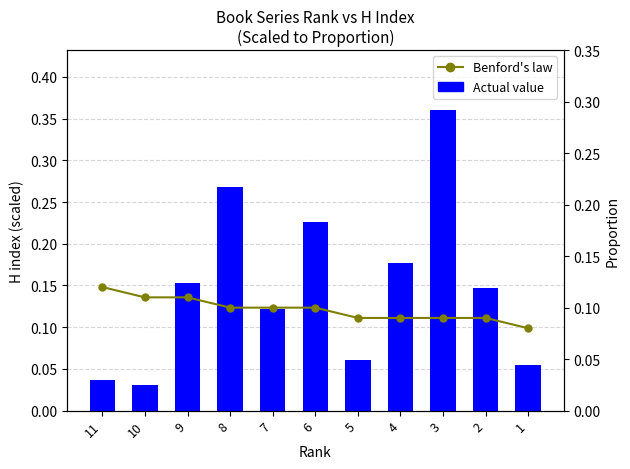

Which label corresponds to the largest value in the chart?

3